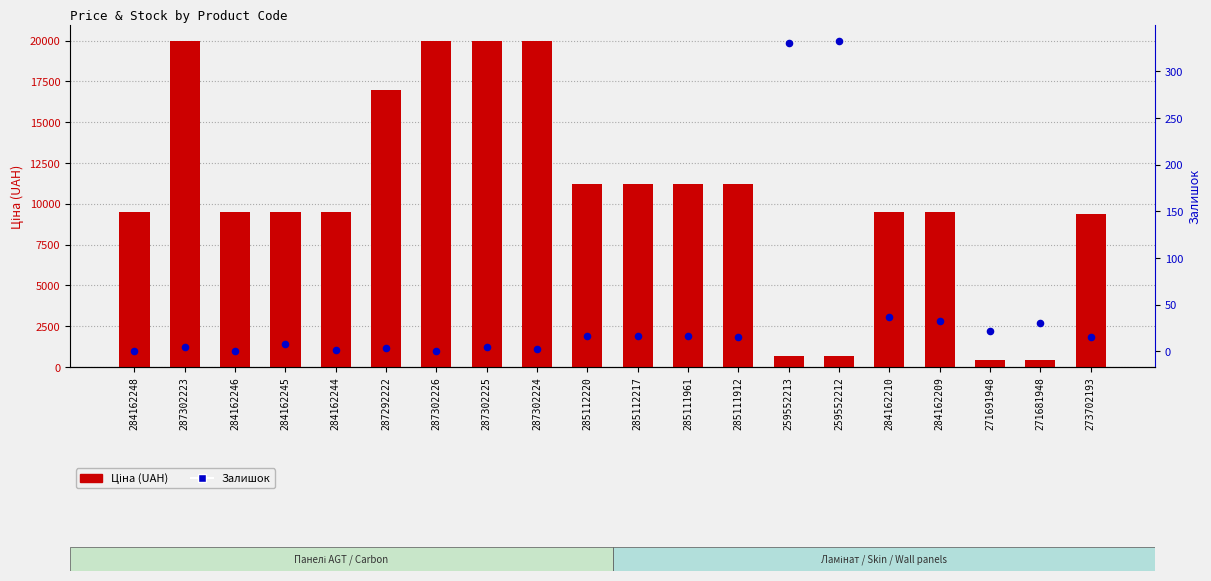

What is the total value across all series at 271691948?

465.1